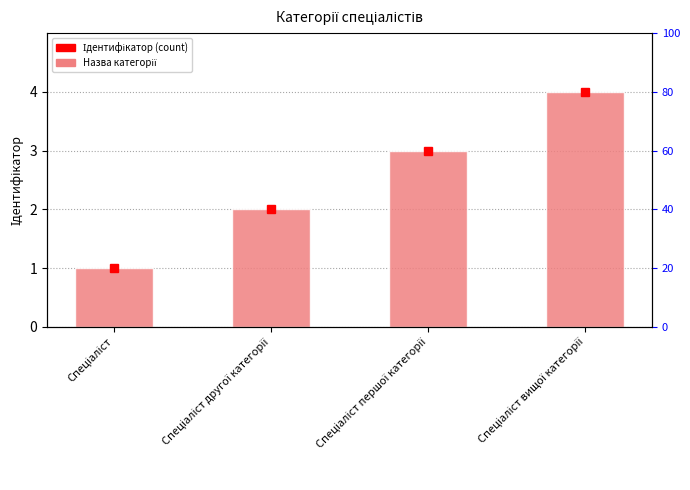

Does the chart contain stacked bars?

No